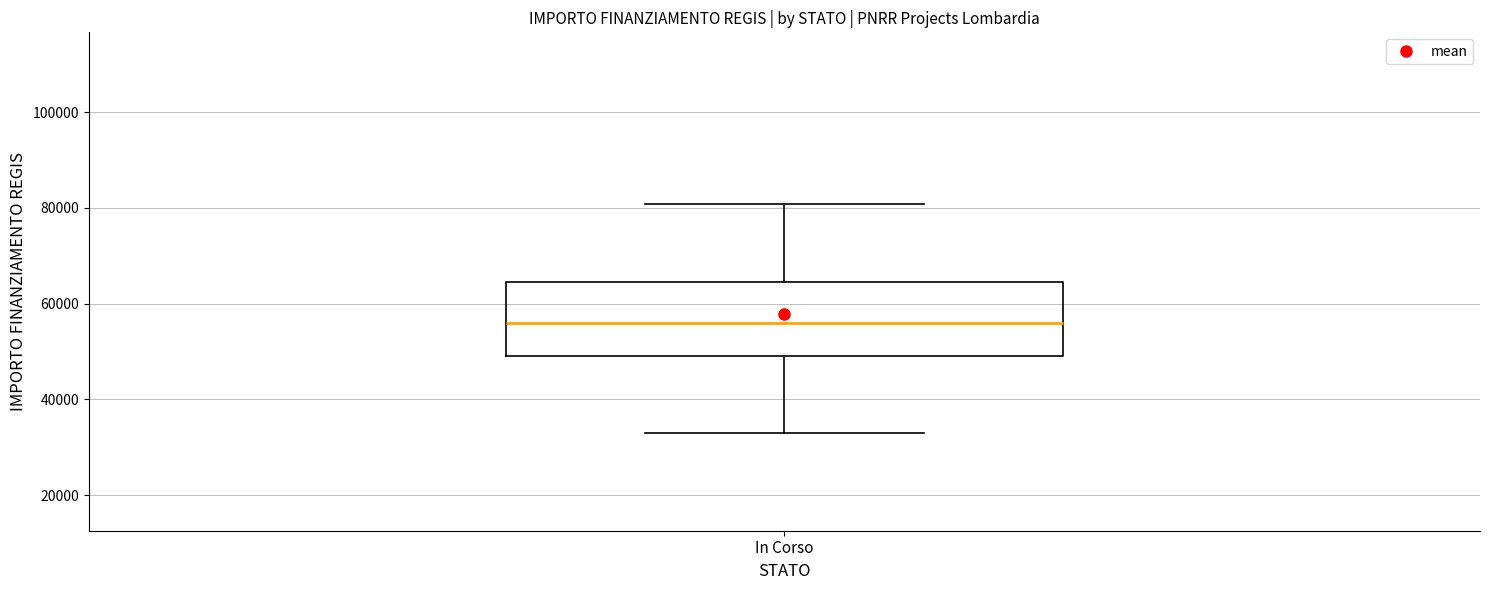

Read this box plot against the y-axis: the position of the median line, the range covered by the box, and the ends of both whiskers. The values are not printed on the chart, so give them approximately, as read against the axis.

median 56000, box 50000 to 64000, whiskers 32000 to 80000